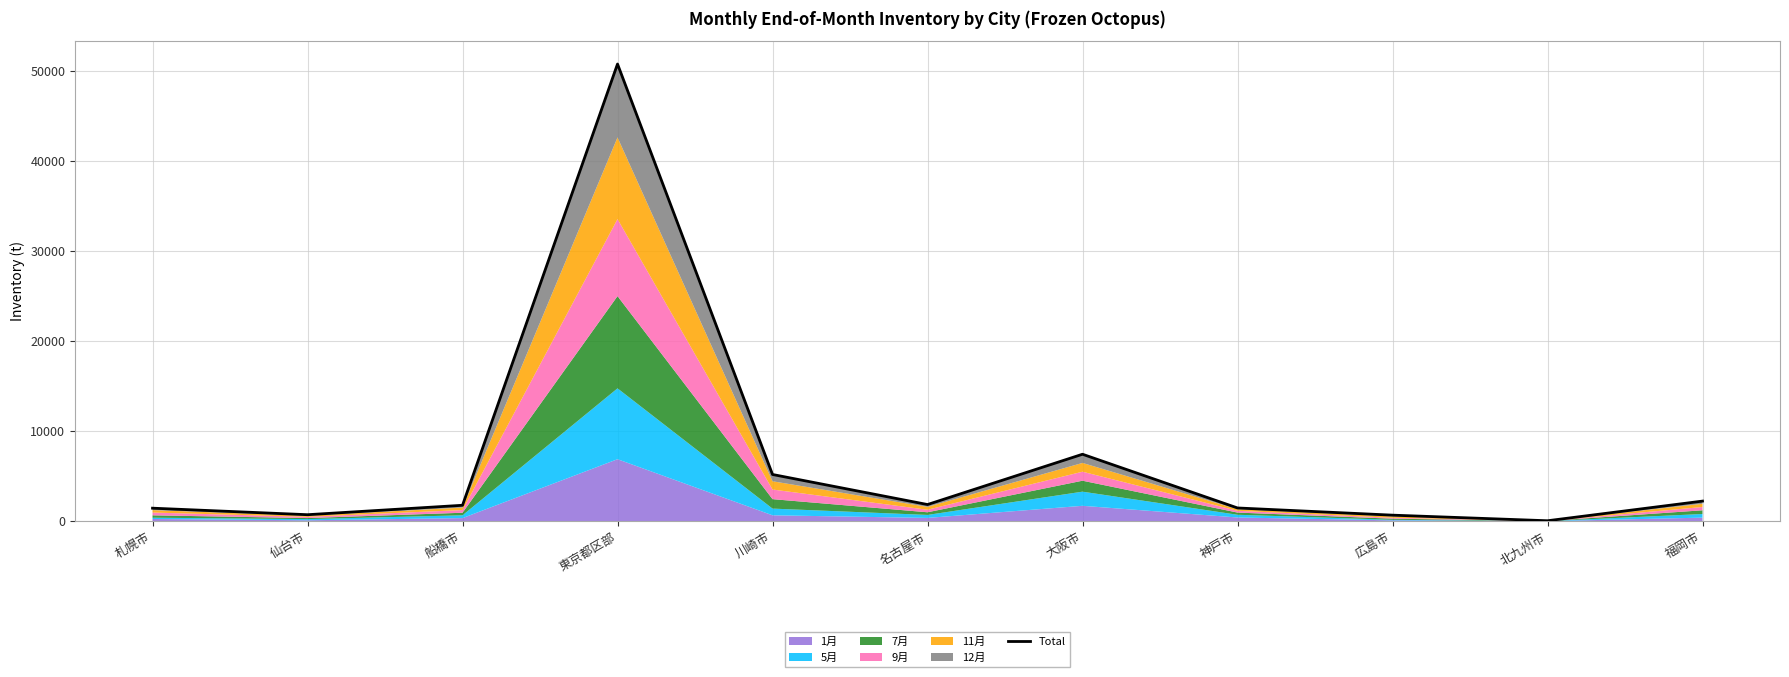

Reading right to left, list all the values displayed in this chart.

福岡市=2238.1	北九州市=55.5	広島市=677.0	神戸市=1476.0	大阪市=7444.6	名古屋市=1857.0	川崎市=5196.0	東京都区部=50804.5	船橋市=1775.0	仙台市=727.0	札幌市=1452.0